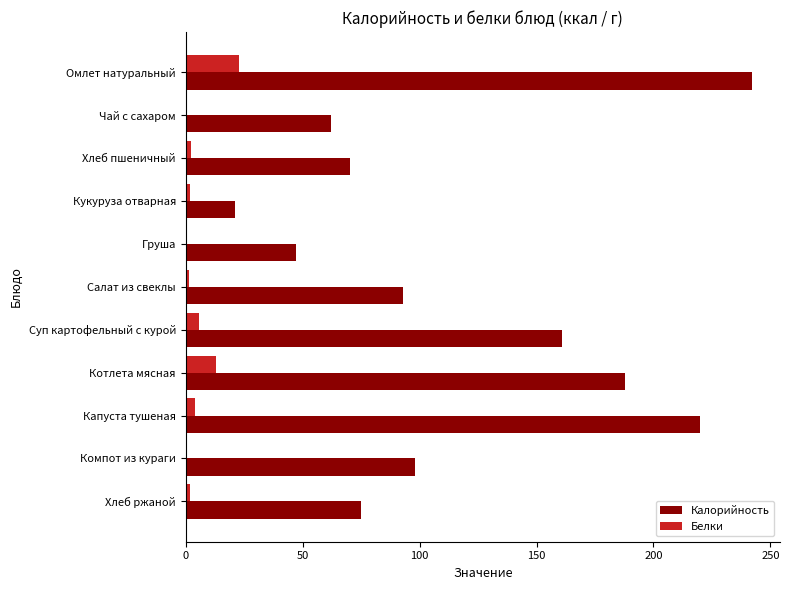

What is the sum of all Белки values?

54.1